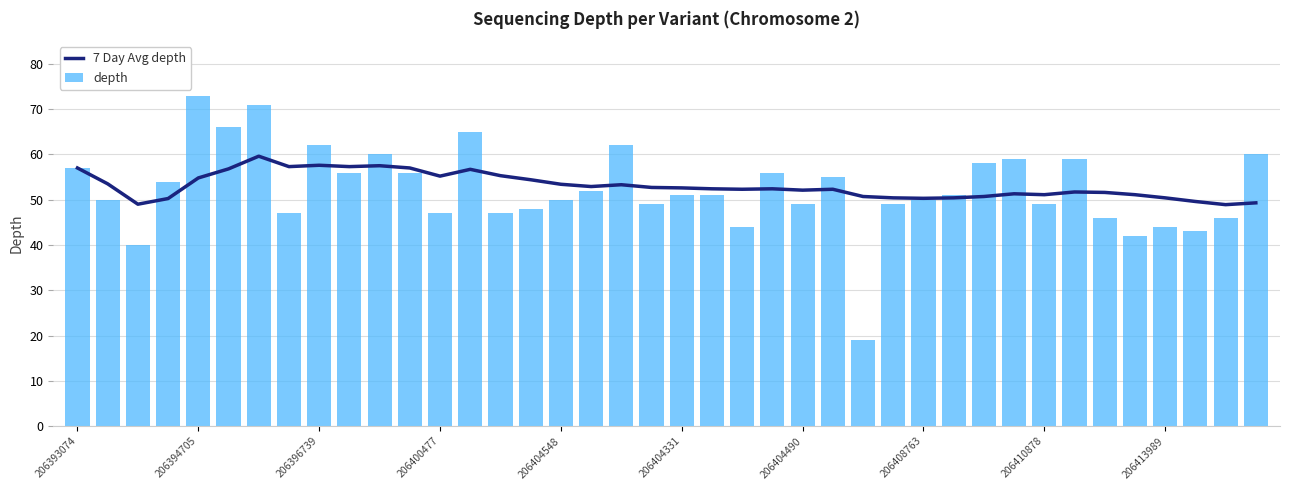

What is the sum of the depth values at 206400477 and 206413989?

91